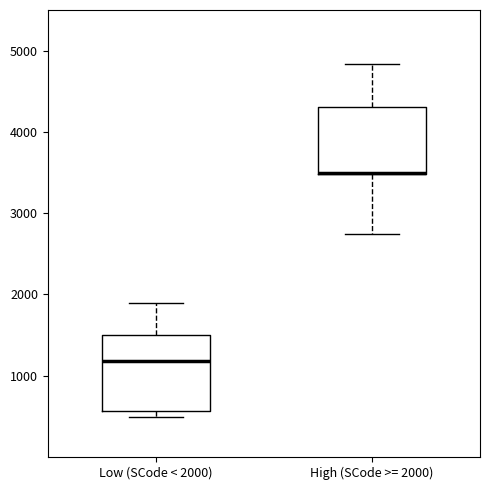

Reading left to right, transcribe this box plot: for each box, give where its median line is, the range the box spans, and where its two whiskers end, as read against the y-axis. The values are not printed on the chart, so give them approximately, as read against the axis.

Low (SCode < 2000): median 1200, box 600 to 1500, whiskers 500 to 1900
High (SCode >= 2000): median 3500 (drawn on the box's lower edge), box 3500 to 4300, whiskers 2700 to 4800